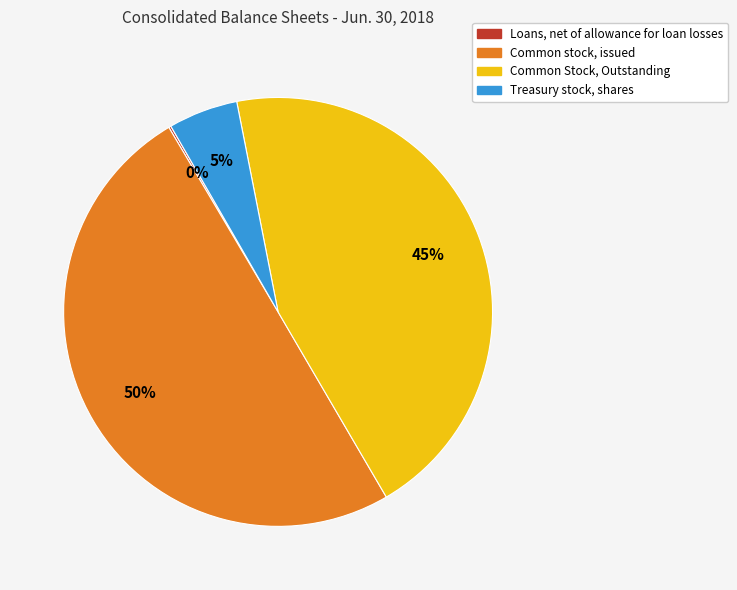

Which has a higher value, Common stock, issued or Treasury stock, shares?

Common stock, issued